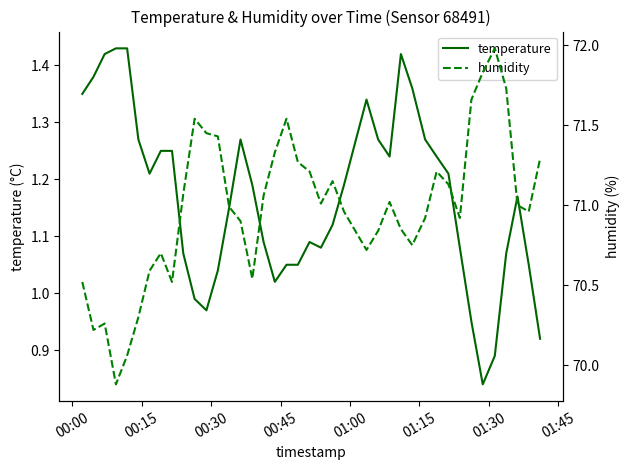

True or false: humidity and temperature cross at least once.

False